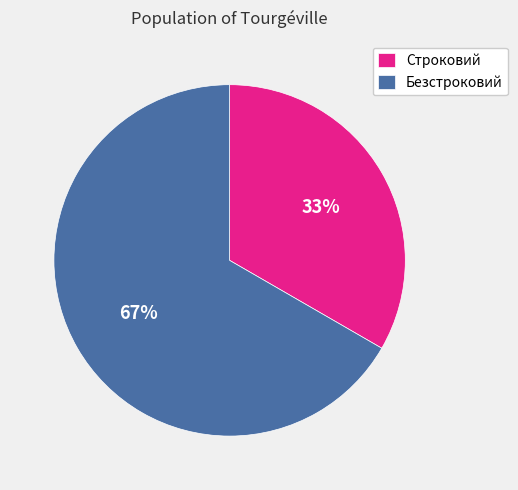

Which category accounts for the majority?

Безстроковий